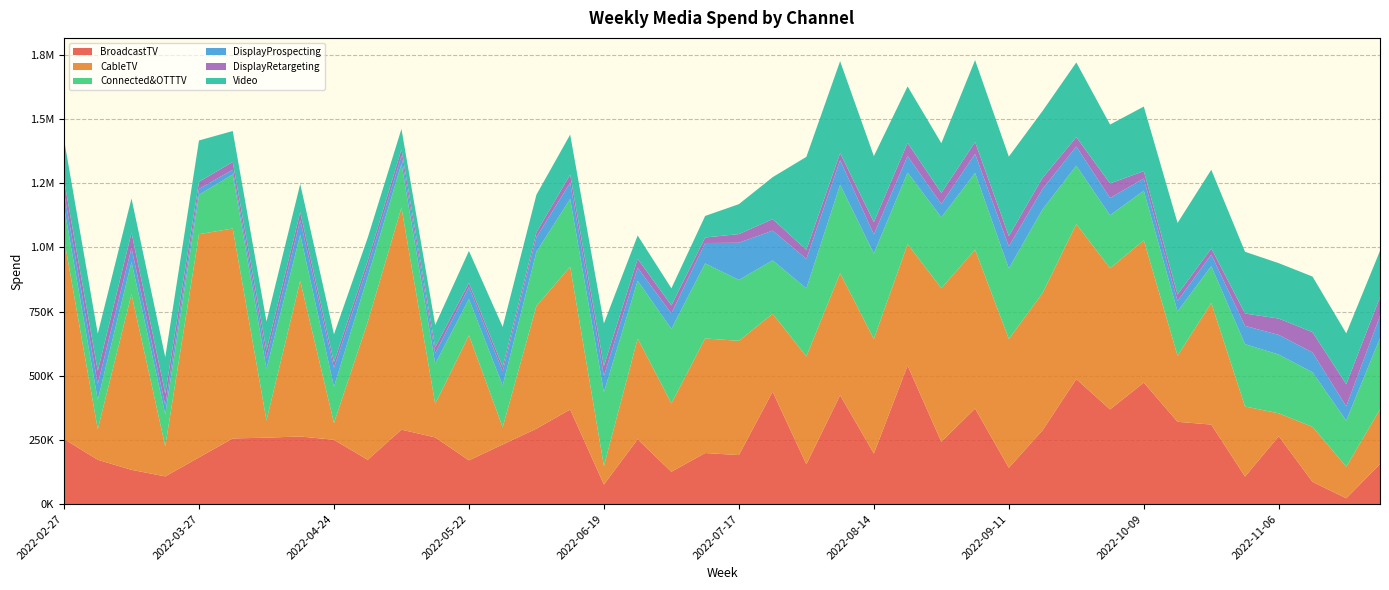

Reading right to left, extract all data points from this chart.

BroadcastTV: 2022-11-27=155419	2022-11-20=22100	2022-11-13=86304	2022-11-06=263964	2022-10-30=106804	2022-10-23=309462	2022-10-16=320271	2022-10-09=473049	2022-10-02=368542	2022-09-25=486719	2022-09-18=287300	2022-09-11=141091	2022-09-04=372052	2022-08-28=242165	2022-08-21=539481	2022-08-14=196578	2022-08-07=423824	2022-07-31=154795	2022-07-24=437548	2022-07-17=190611	2022-07-10=198588	2022-07-03=125454	2022-06-26=252106	2022-06-19=75811	2022-06-12=368290	2022-06-05=293445	2022-05-29=231788	2022-05-22=170131	2022-05-15=259505	2022-05-08=289594	2022-05-01=172078	2022-04-24=250214	2022-04-17=263076	2022-04-10=258458	2022-04-03=255489	2022-03-27=181507	2022-03-20=107525	2022-03-13=133070	2022-03-06=172240	2022-02-27=253149
CableTV: 2022-11-27=213640	2022-11-20=123202	2022-11-13=214207	2022-11-06=89375	2022-10-30=272989	2022-10-23=473858	2022-10-16=257588	2022-10-09=554446	2022-10-02=550043	2022-09-25=603749	2022-09-18=534750	2022-09-11=502019	2022-09-04=618868	2022-08-28=598629	2022-08-21=472950	2022-08-14=446369	2022-08-07=475172	2022-07-31=420078	2022-07-24=303678	2022-07-17=445217	2022-07-10=446493	2022-07-03=266419	2022-06-26=392368	2022-06-19=72120	2022-06-12=556103	2022-06-05=478193	2022-05-29=67361	2022-05-22=487233	2022-05-15=130778	2022-05-08=865224	2022-05-01=536735	2022-04-24=65320	2022-04-17=606184	2022-04-10=66991	2022-04-03=818061	2022-03-27=869840	2022-03-20=117392	2022-03-13=684154	2022-03-06=118799	2022-02-27=781045
Connected&OTTTV: 2022-11-27=277583	2022-11-20=179704	2022-11-13=212803	2022-11-06=229039	2022-10-30=243225	2022-10-23=143742	2022-10-16=172391	2022-10-09=193457	2022-10-02=206883	2022-09-25=227922	2022-09-18=326381	2022-09-11=275062	2022-09-04=299288	2022-08-28=276511	2022-08-21=279197	2022-08-14=333413	2022-08-07=345091	2022-07-31=265190	2022-07-24=208040	2022-07-17=237346	2022-07-10=292359	2022-07-03=290634	2022-06-26=225661	2022-06-19=287842	2022-06-12=264401	2022-06-05=211309	2022-05-29=162521	2022-05-22=141561	2022-05-15=156111	2022-05-08=171052	2022-05-01=176823	2022-04-24=141072	2022-04-17=180483	2022-04-10=200740	2022-04-03=210851	2022-03-27=153316	2022-03-20=124945	2022-03-13=126244	2022-03-06=114926	2022-02-27=125074
DisplayProspecting: 2022-11-27=86348	2022-11-20=55543	2022-11-13=77271	2022-11-06=76514	2022-10-30=71019	2022-10-23=44767	2022-10-16=40843	2022-10-09=47320	2022-10-02=66896	2022-09-25=74505	2022-09-18=79077	2022-09-11=85805	2022-09-04=74072	2022-08-28=51758	2022-08-21=64421	2022-08-14=74145	2022-08-07=95884	2022-07-31=114837	2022-07-24=115988	2022-07-17=144865	2022-07-10=79576	2022-07-03=59998	2022-06-26=50217	2022-06-19=63572	2022-06-12=62913	2022-06-05=56885	2022-05-29=54794	2022-05-22=46587	2022-05-15=40856	2022-05-08=31438	2022-05-01=40554	2022-04-24=73954	2022-04-17=57035	2022-04-10=42305	2022-04-03=17835	2022-03-27=23169	2022-03-20=35302	2022-03-13=54249	2022-03-06=61691	2022-02-27=54695
DisplayRetargeting: 2022-11-27=72448	2022-11-20=86013	2022-11-13=78912	2022-11-06=63648	2022-10-30=48059	2022-10-23=24040	2022-10-16=24940	2022-10-09=28867	2022-10-02=56586	2022-09-25=36709	2022-09-18=43473	2022-09-11=39866	2022-09-04=46236	2022-08-28=43006	2022-08-21=51081	2022-08-14=47812	2022-08-07=27184	2022-07-31=35355	2022-07-24=44791	2022-07-17=33750	2022-07-10=21441	2022-07-03=31465	2022-06-26=35075	2022-06-19=37819	2022-06-12=31719	2022-06-05=18617	2022-05-29=17791	2022-05-22=15802	2022-05-15=23271	2022-05-08=24653	2022-05-01=21528	2022-04-24=21632	2022-04-17=30415	2022-04-10=29583	2022-04-03=30621	2022-03-27=27716	2022-03-20=44023	2022-03-13=59588	2022-03-06=50759	2022-02-27=48615
Video: 2022-11-27=181050	2022-11-20=198405	2022-11-13=216805	2022-11-06=215903	2022-10-30=240702	2022-10-23=306602	2022-10-16=279210	2022-10-09=251576	2022-10-02=229585	2022-09-25=291025	2022-09-18=260567	2022-09-11=309817	2022-09-04=319291	2022-08-28=193857	2022-08-21=220088	2022-08-14=257429	2022-08-07=358418	2022-07-31=362539	2022-07-24=163478	2022-07-17=116644	2022-07-10=84025	2022-07-03=66524	2022-06-26=90873	2022-06-19=166390	2022-06-12=155932	2022-06-05=146769	2022-05-29=155837	2022-05-22=124740	2022-05-15=87131	2022-05-08=79505	2022-05-01=89861	2022-04-24=109181	2022-04-17=109745	2022-04-10=113284	2022-04-03=120572	2022-03-27=161021	2022-03-20=143263	2022-03-13=133416	2022-03-06=145473	2022-02-27=158271